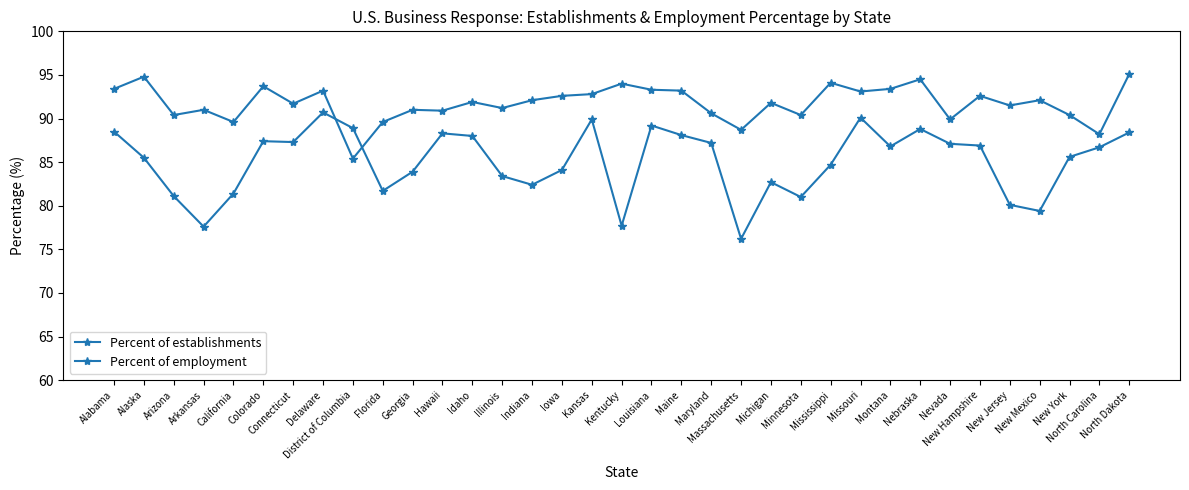

How many times do Percent of establishments and Percent of employment cross each other?

2